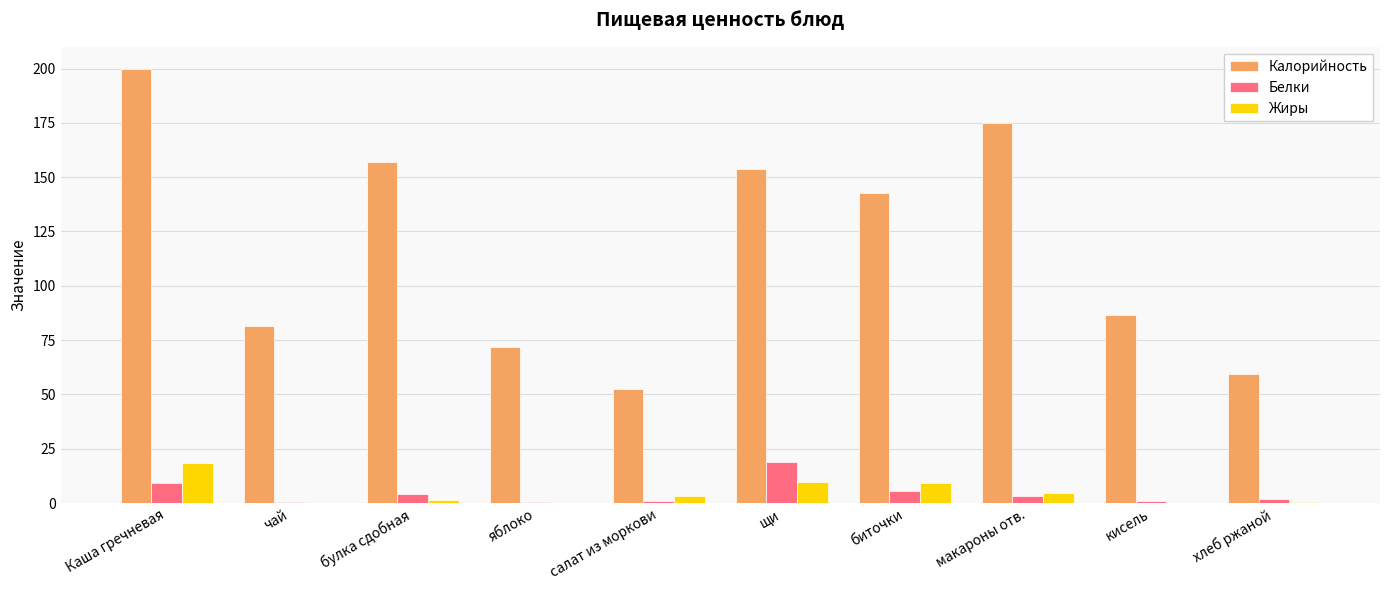

Which category has the highest value in the Калорийность series?

Каша гречневая